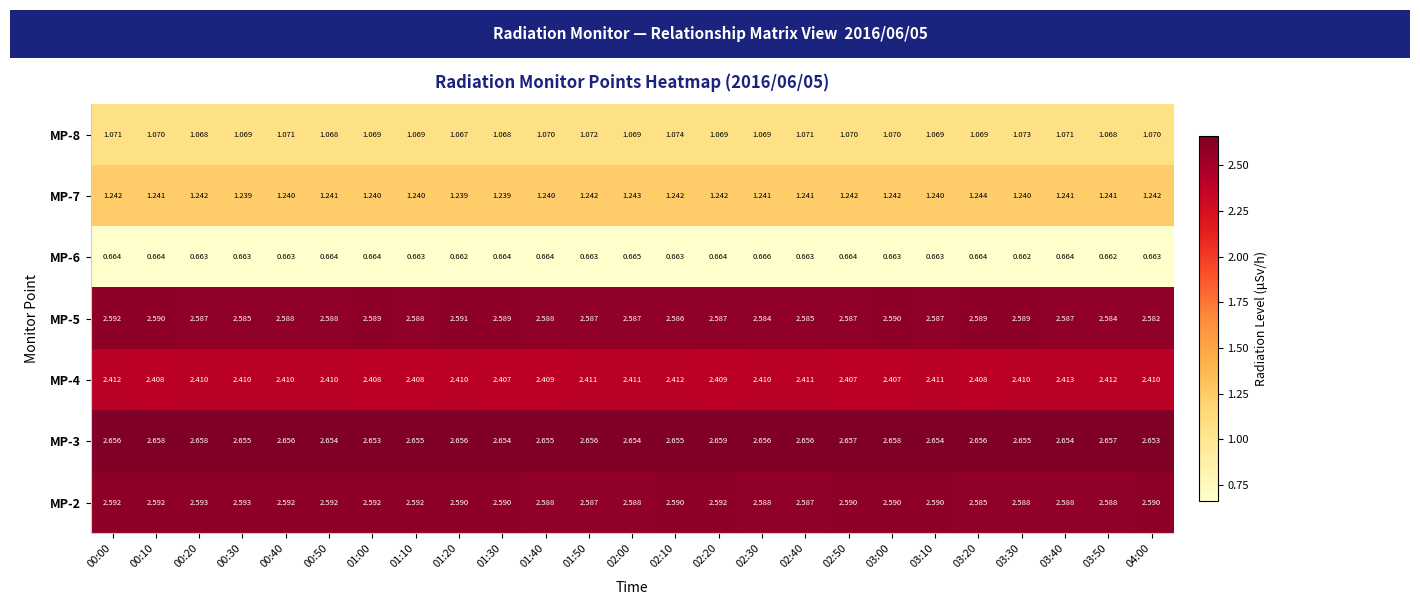

Is the value of MP-5 at 02:20 greater than the value of MP-8 at 02:00?

Yes